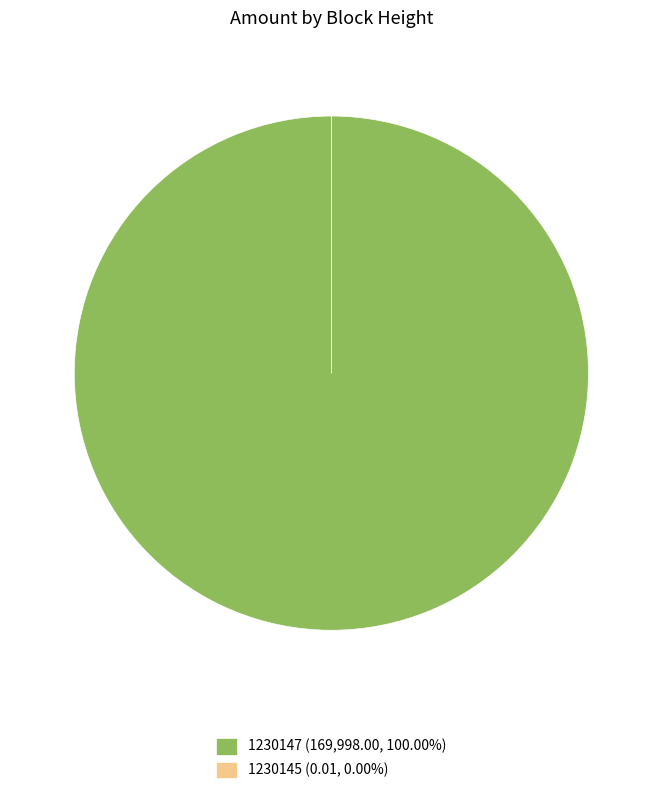

What is the majority slice?

1230147